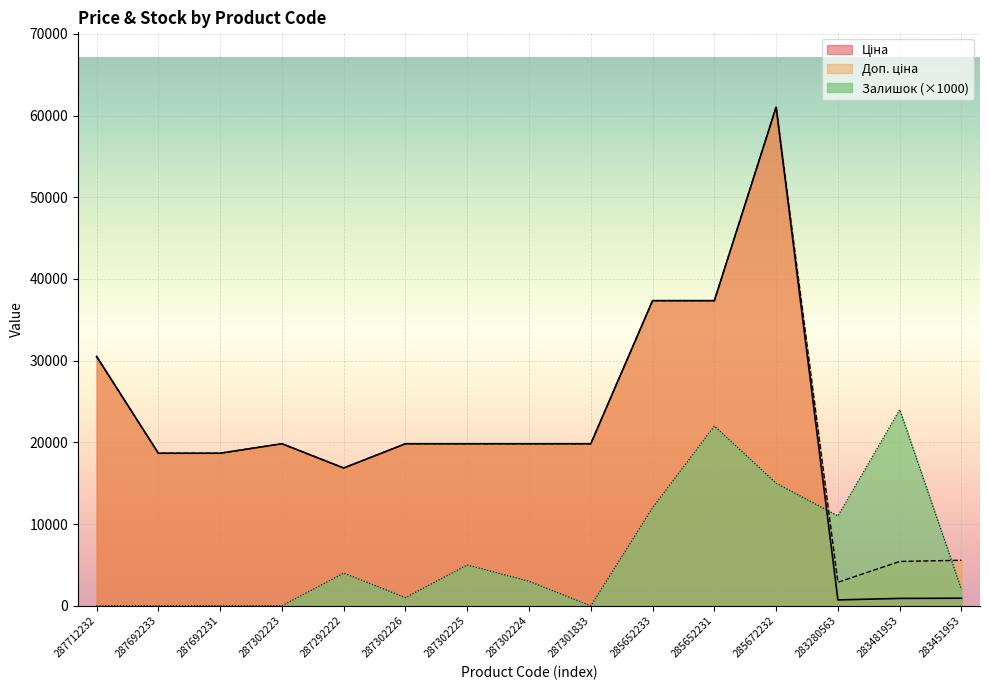

Which series ends up on top after the final intersection of Ціна and Залишок?

Залишок